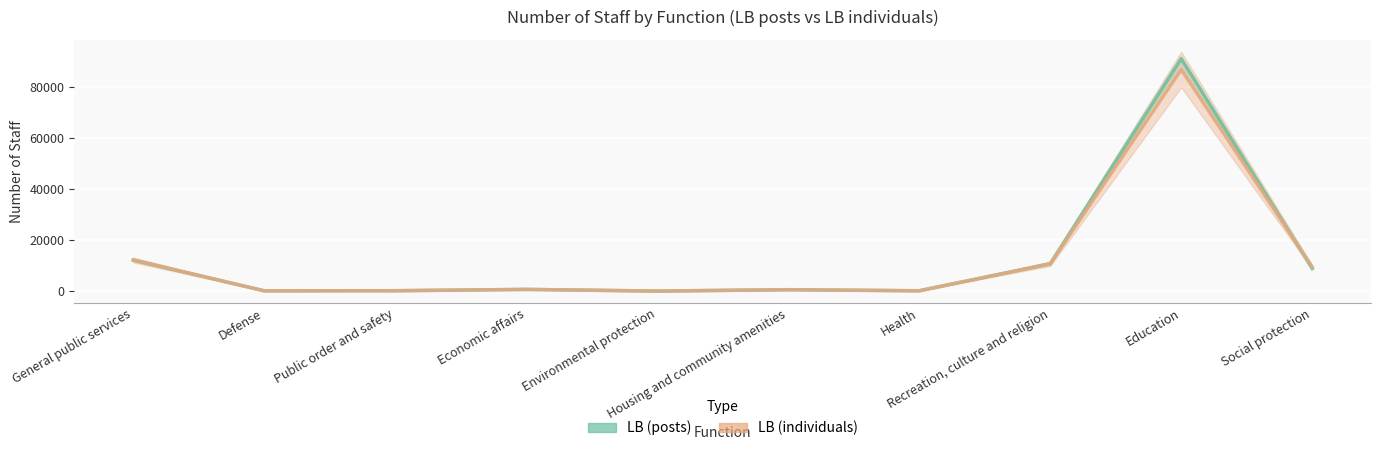

What is the label of the 8th point from the left?

Recreation, culture and religion